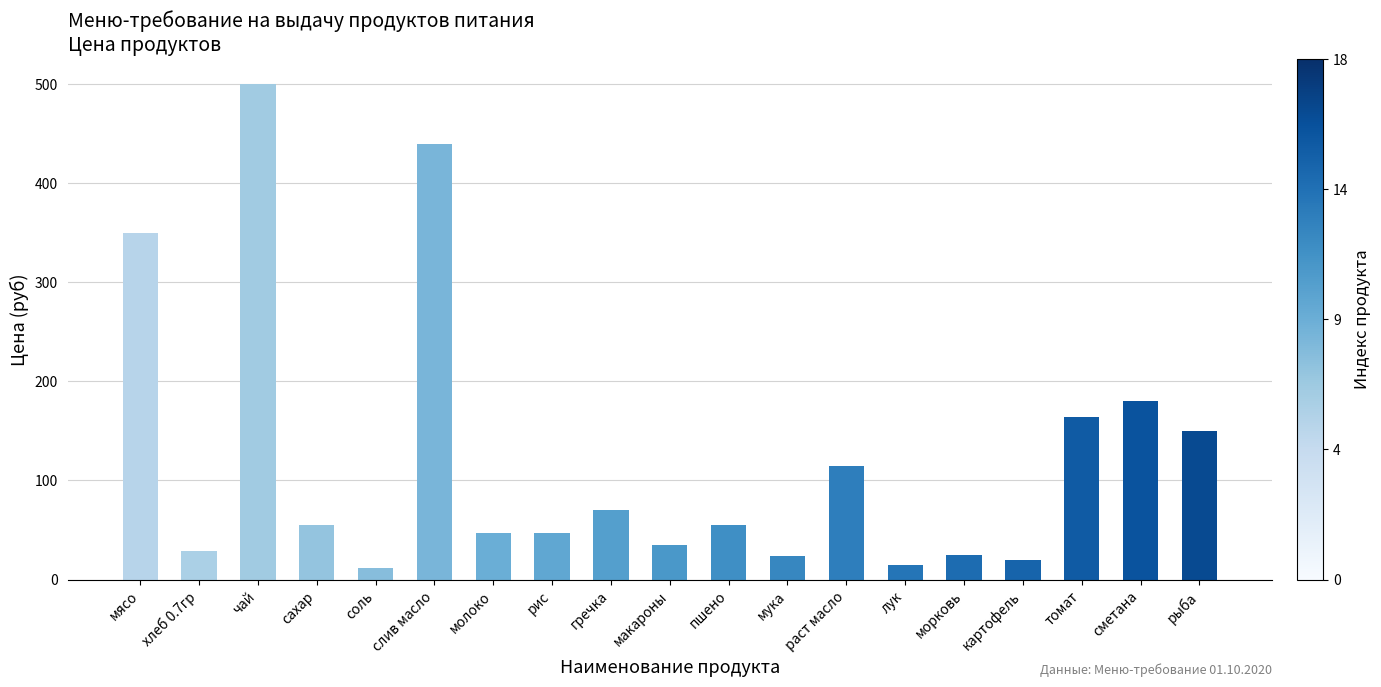

What is the sum of all values?

2331.8